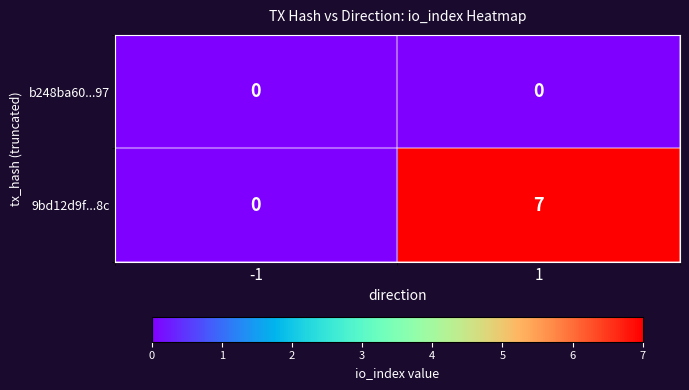

What is the maximum value shown in the chart?

7